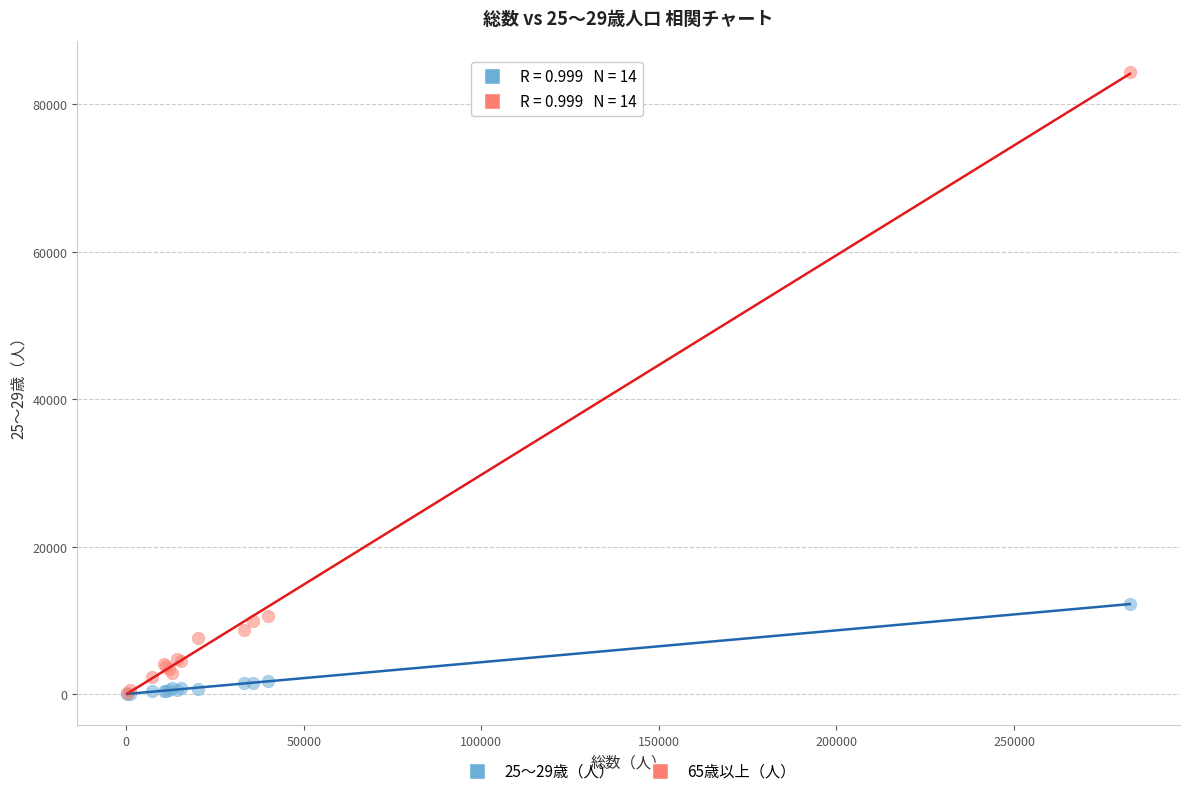

Across all series, what Y value is closest to 42206?

12219